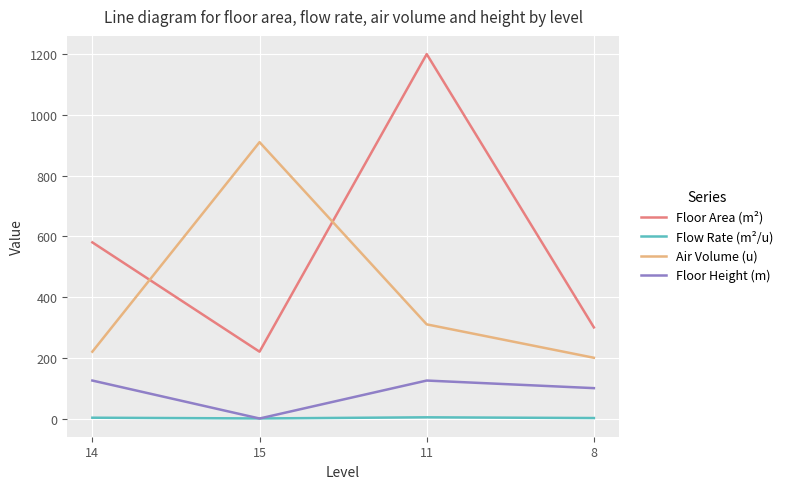

Count the Floor Height (m) values in the range 100 to 125.

3